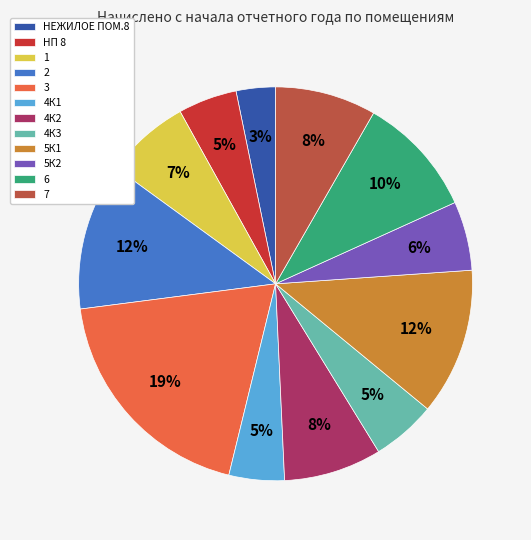

How many segments does this pie chart have?

12